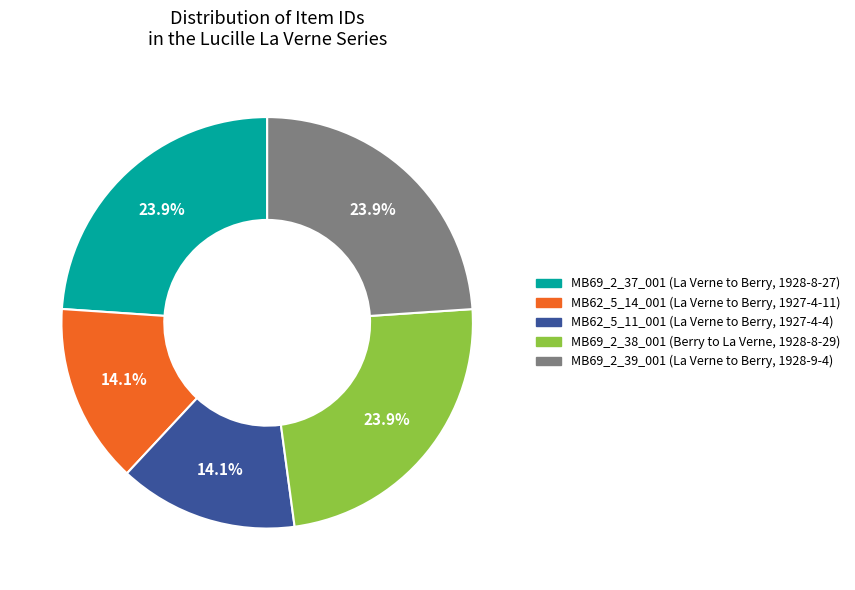

To the nearest percent, what is the combined percentage of MB62_5_14_001 (La Verne to Berry, 1927-4-11) and MB62_5_11_001 (La Verne to Berry, 1927-4-4)?

28%